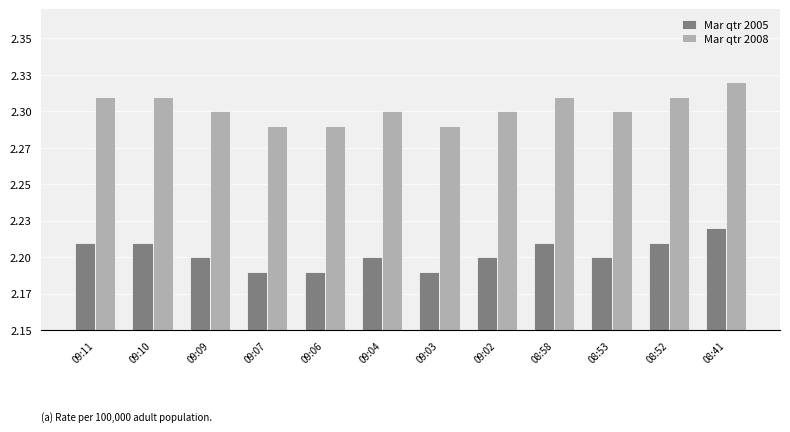

What are all the series names shown in the legend?

Mar qtr 2005, Mar qtr 2008